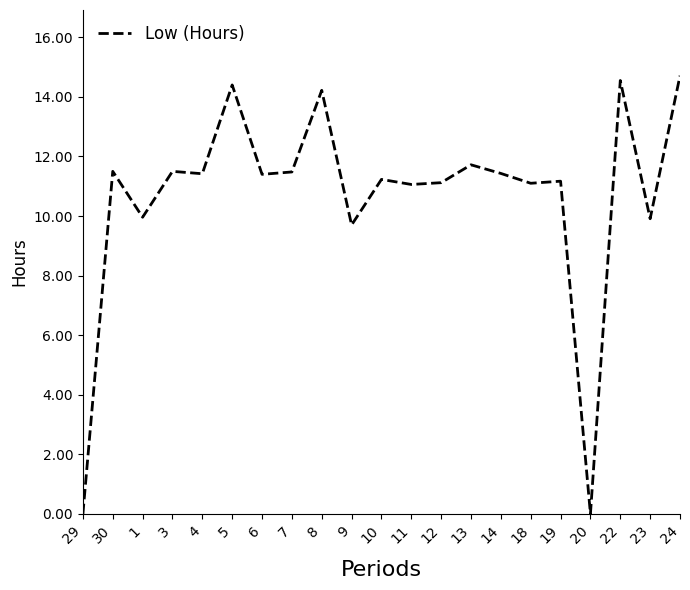

What value does the data have at 12?

11.1